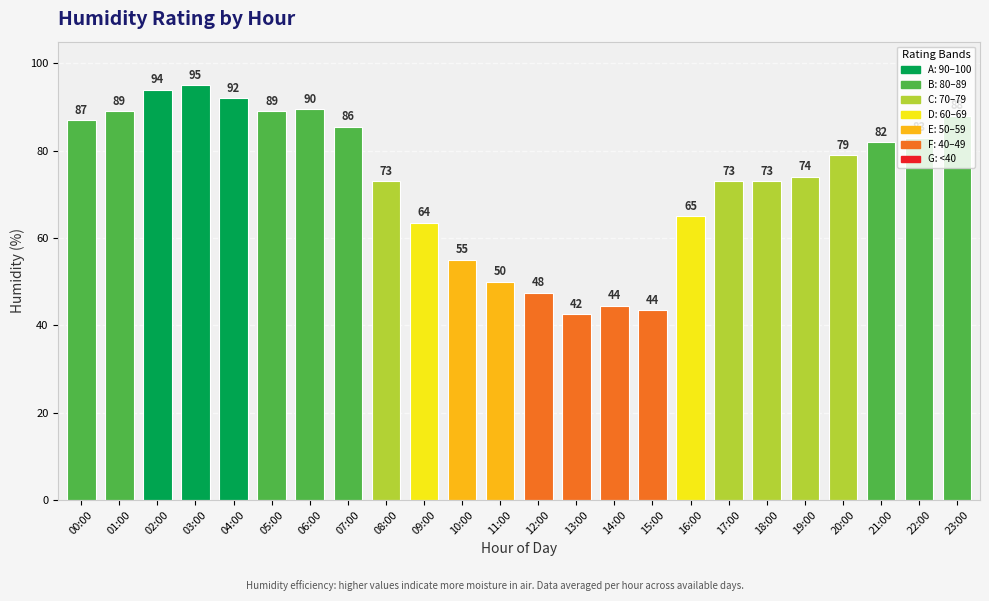

At which label is the value closest to 68?

16:00